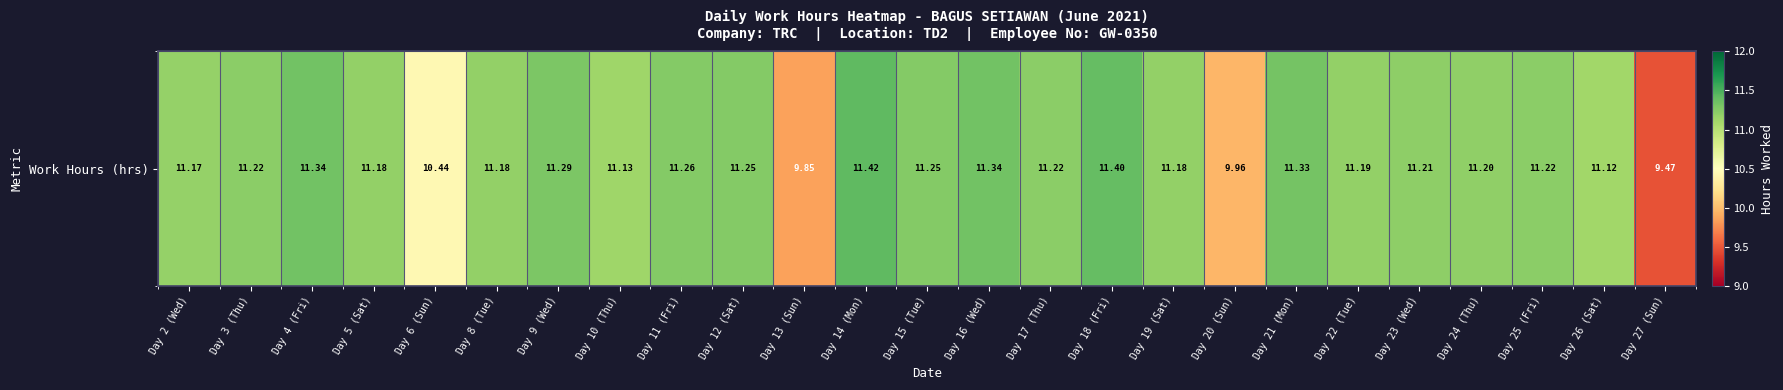

Which category has the highest value across all series?

Day 14 (Mon)